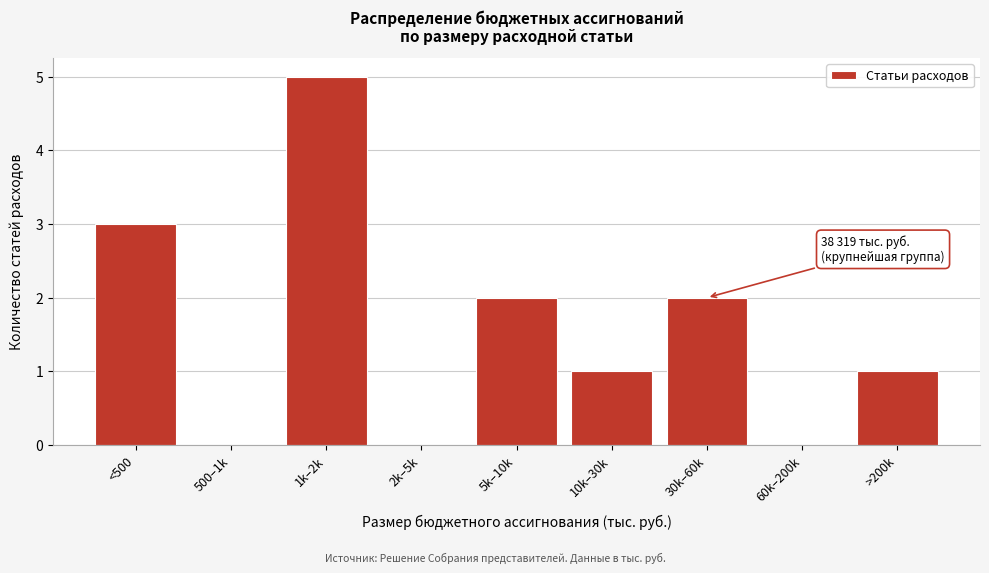

Reading left to right, extract all data points from this chart.

<500=3	500–1k=0	1k–2k=5	2k–5k=0	5k–10k=2	10k–30k=1	30k–60k=2	60k–200k=0	>200k=1